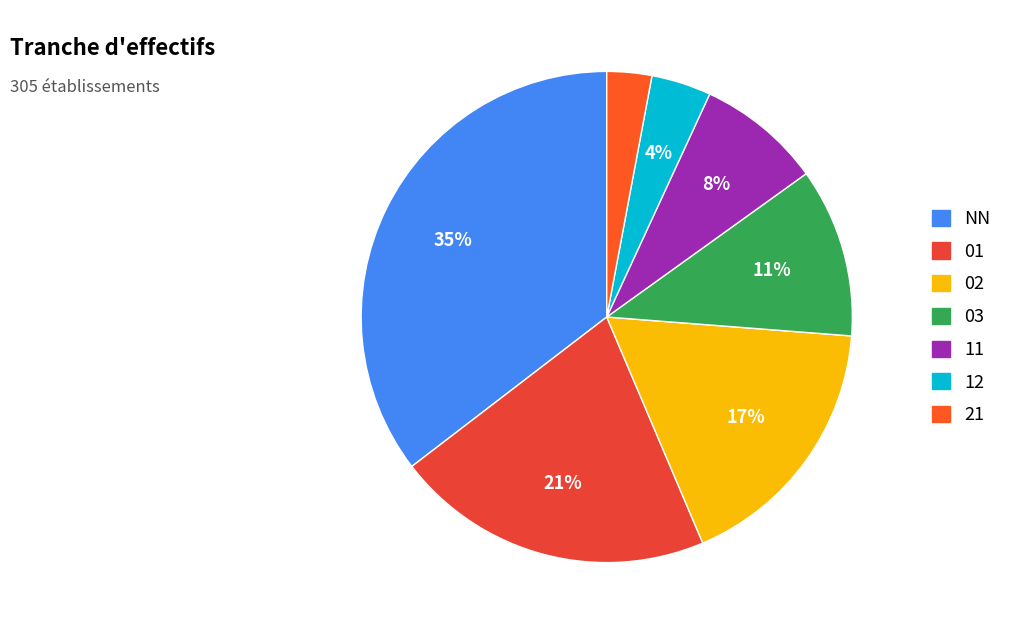

Which has a higher value, 02 or 12?

02